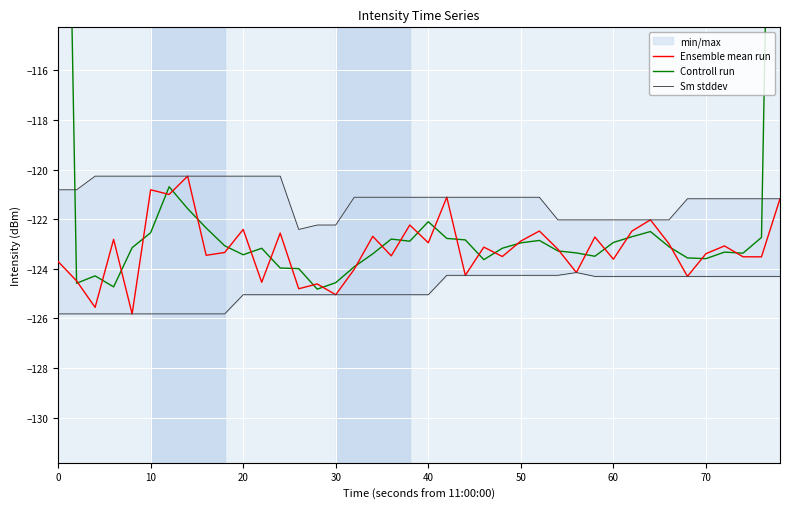

Which series has the widest spread of values?

Controll run